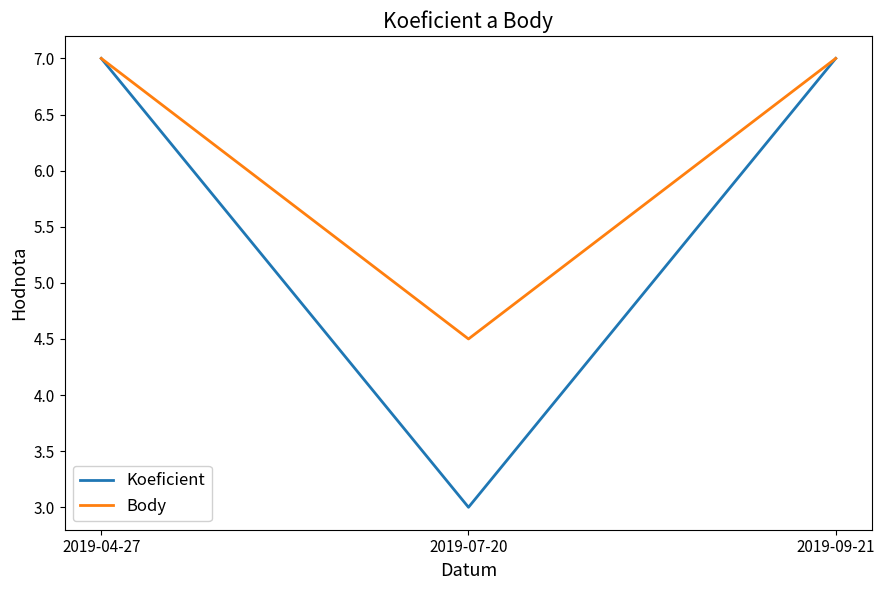

What is the maximum value shown in the chart?

7.0